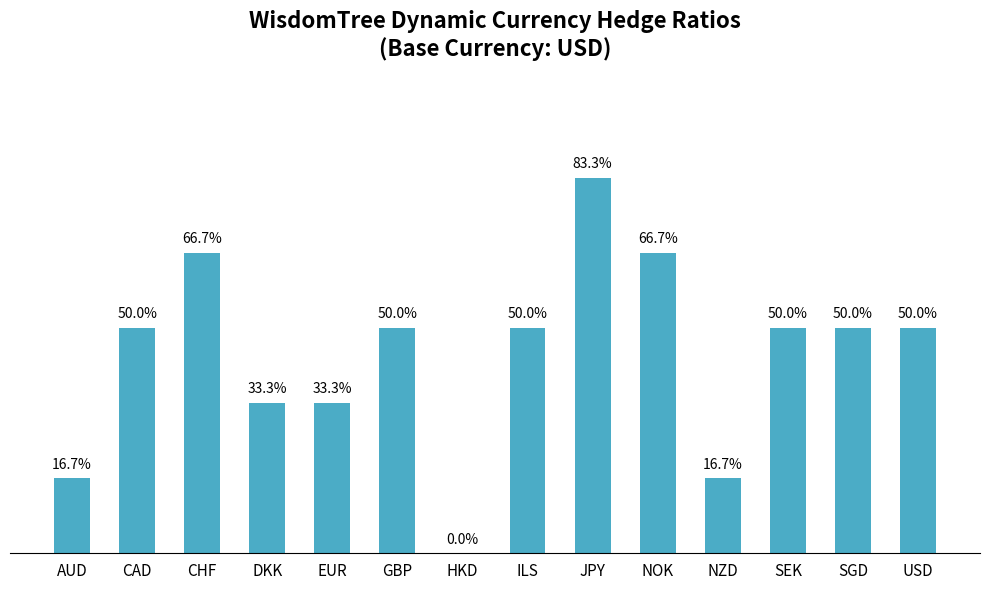

Is it true that the value at CHF is 1.2?

False